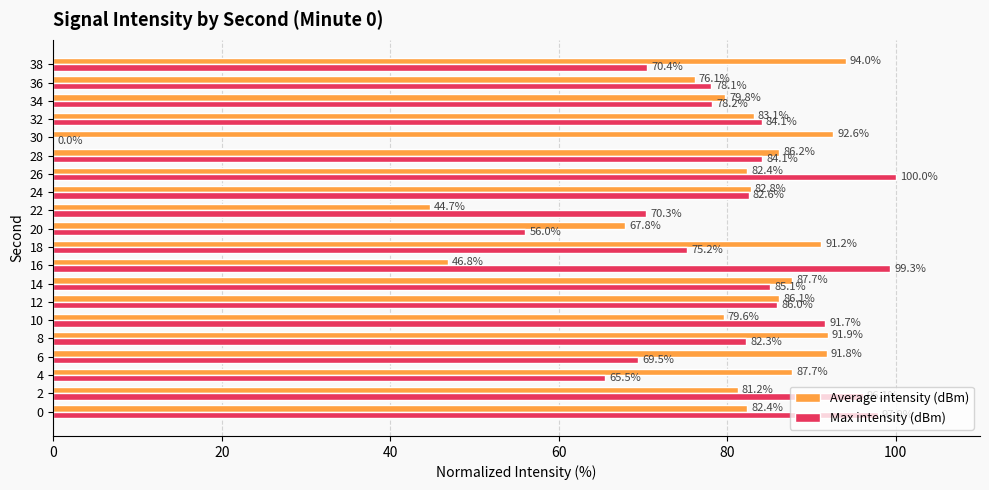

Between 8 and 16, which series saw the biggest shift?

Average intensity (dBm)